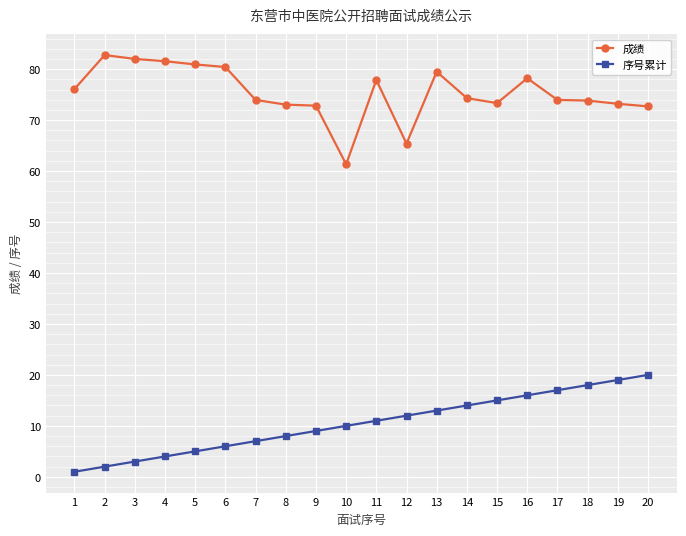

True or false: 成绩 has more than 1 points higher than both neighbors.

True